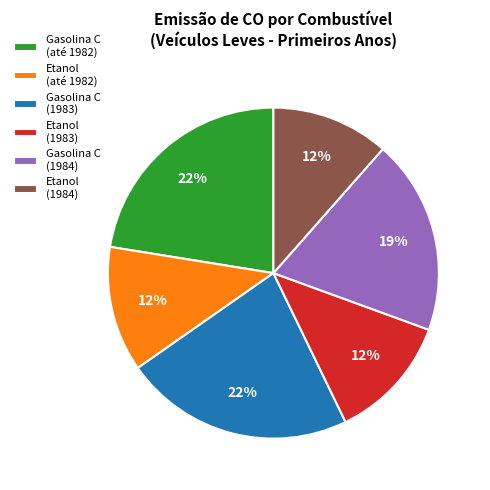

To the nearest percent, what is the difference between the Etanol (1983) and Gasolina C (1983) slice percentages?

10%